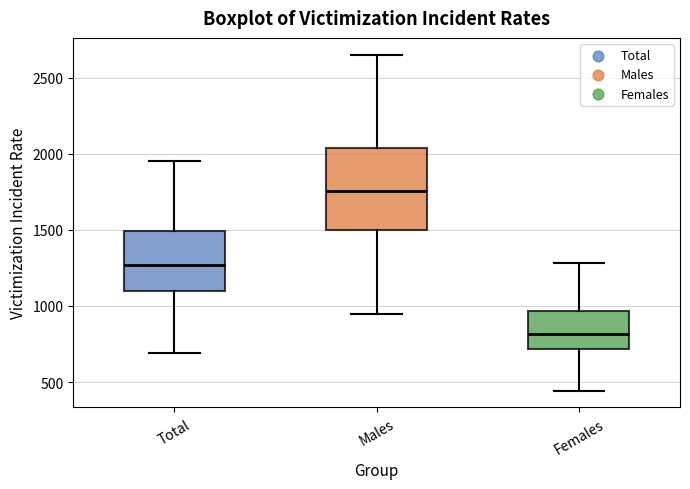

Reading left to right, transcribe this box plot: for each box, give where its median line is, the range the box spans, and where its two whiskers end, as read against the y-axis. The values are not printed on the chart, so give them approximately, as read against the axis.

Total: median 1250, box 1100 to 1500, whiskers 700 to 1950
Males: median 1750, box 1500 to 2050, whiskers 950 to 2650
Females: median 800, box 700 to 950, whiskers 450 to 1300